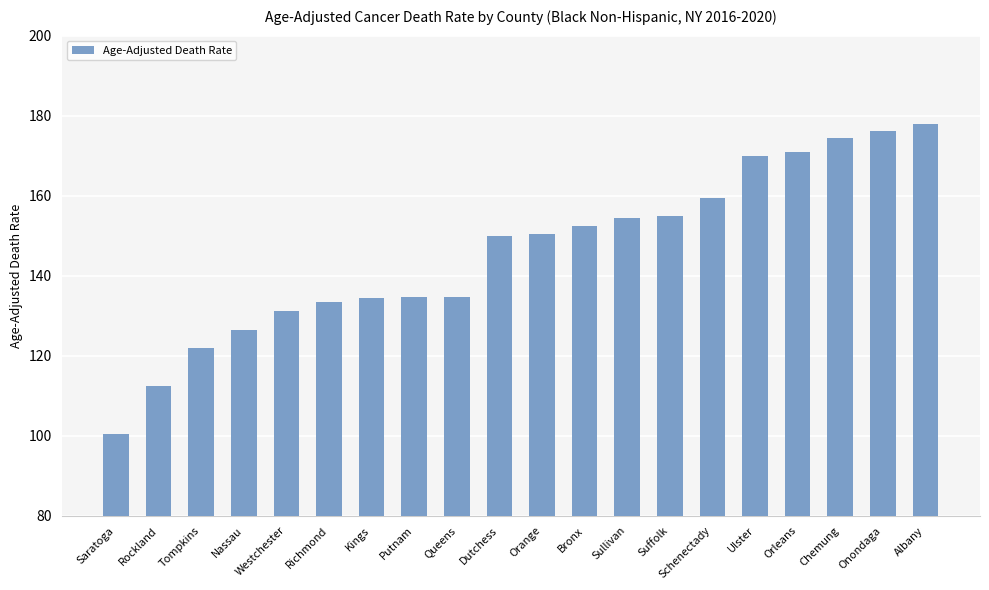

Read the value at Orange.

150.3